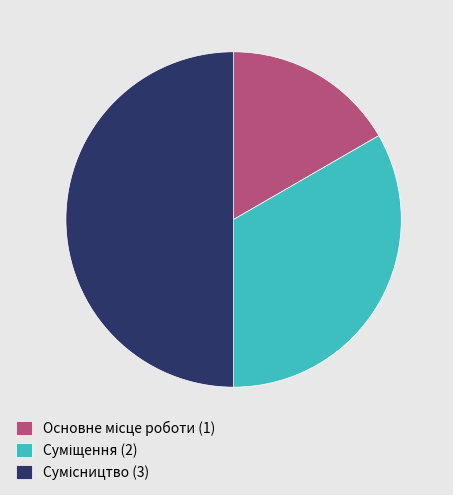

Count the number of slices in the pie.

3